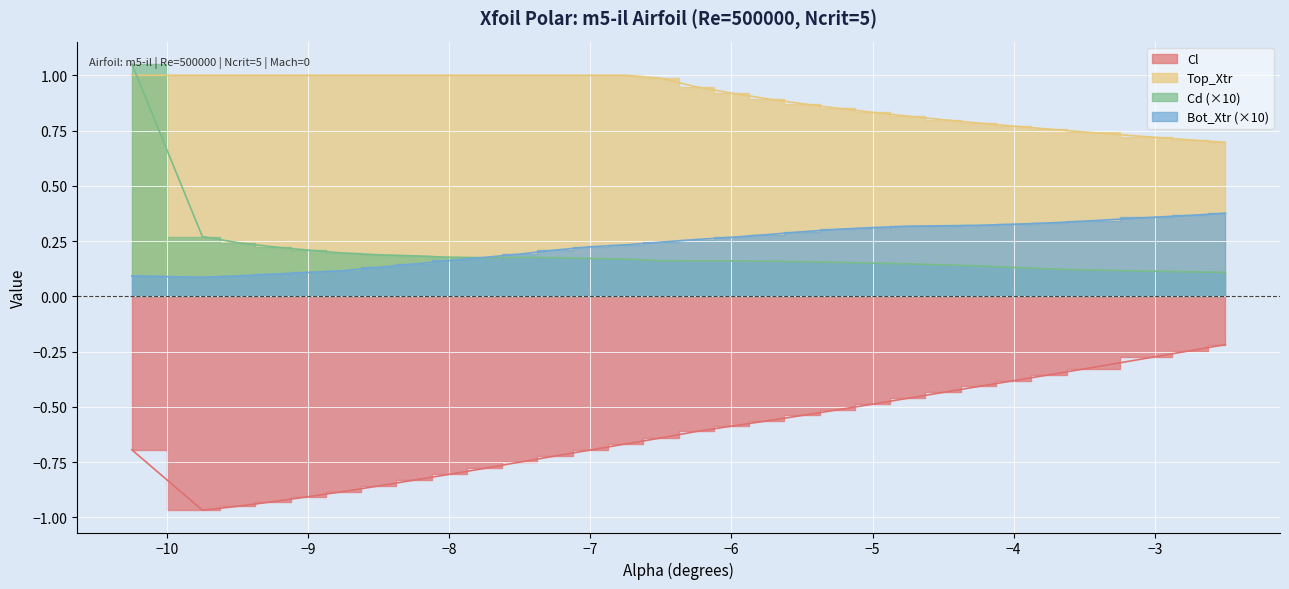

The Cd series shows 0.2 at -6.25. True or false?

True